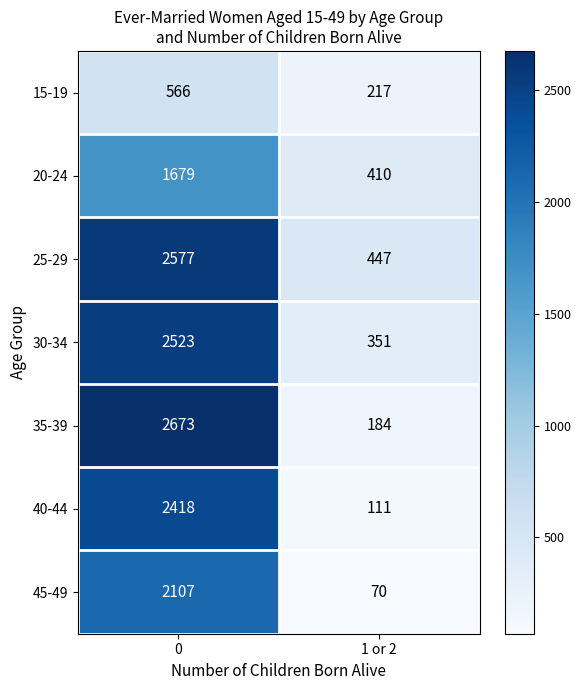

Reading left to right, list all the values displayed in this chart.

15-19: 566	217
20-24: 1679	410
25-29: 2577	447
30-34: 2523	351
35-39: 2673	184
40-44: 2418	111
45-49: 2107	70